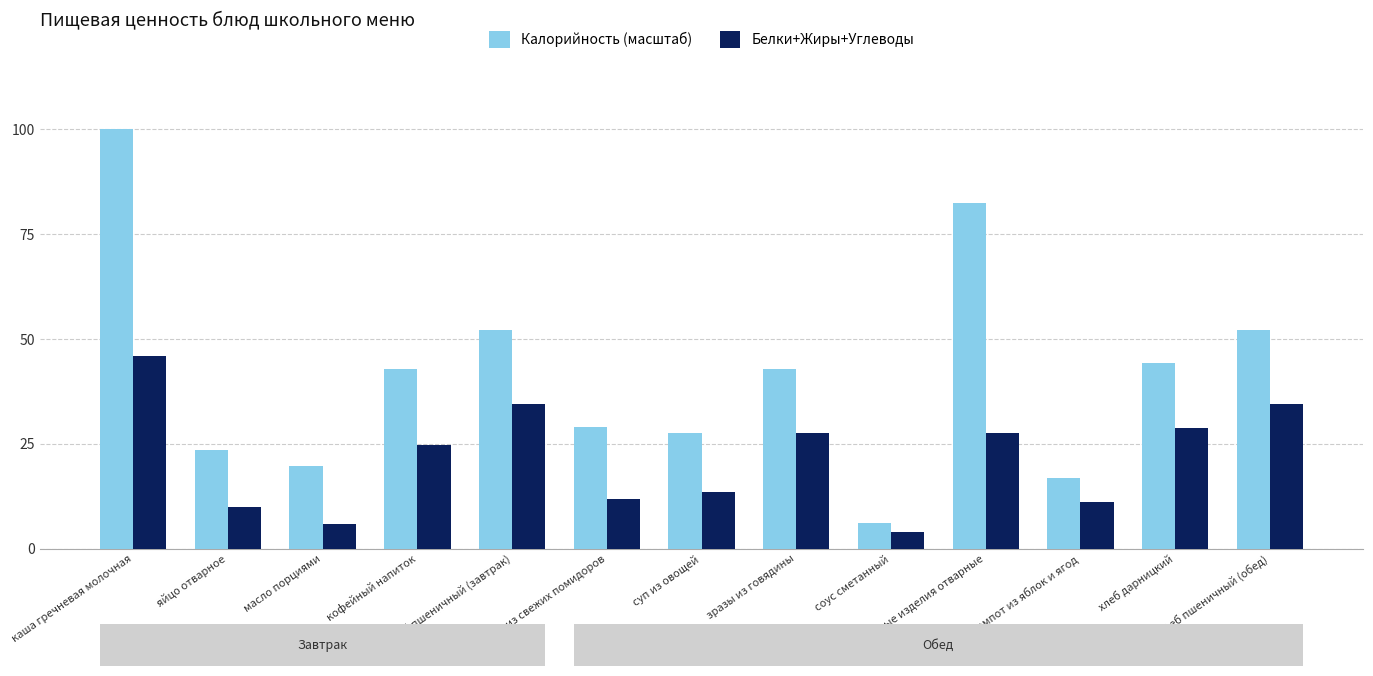

What is the maximum value for Белки+Жиры+Углеводы?

46.0